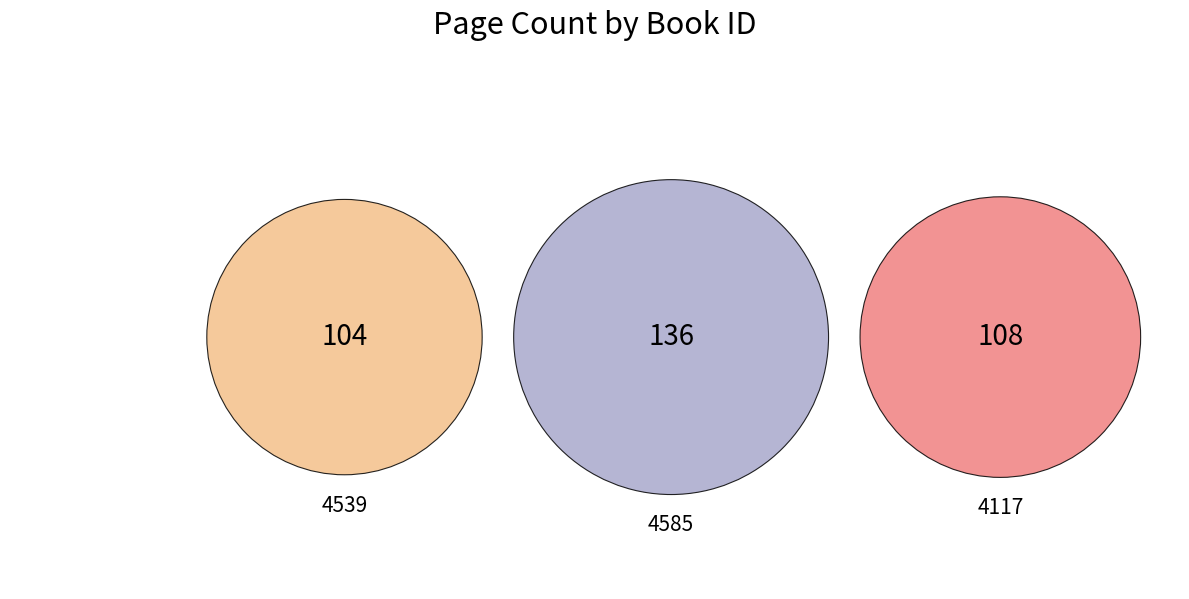

What is the change in value from 4539 to 4117?

+4